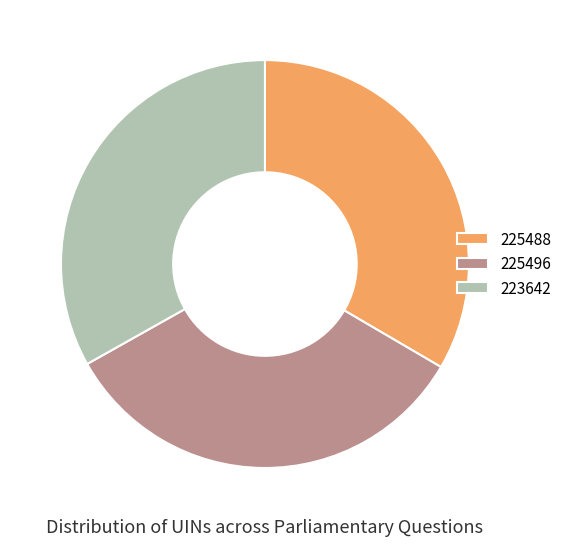

Is it true that 223642 is 33% of the pie?

True